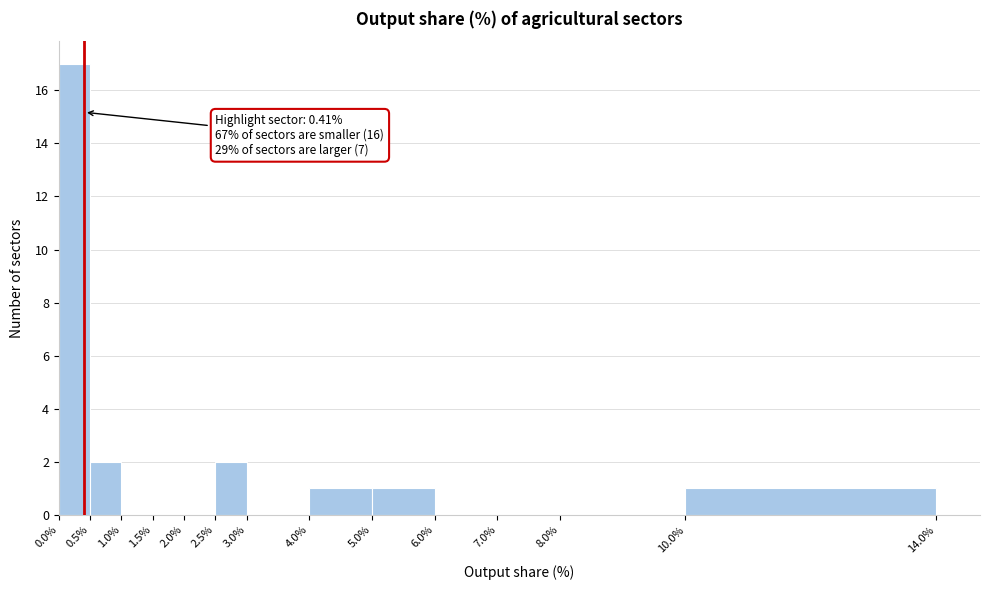

Which range on the x-axis has the tallest bar?

0.0% to 0.5%